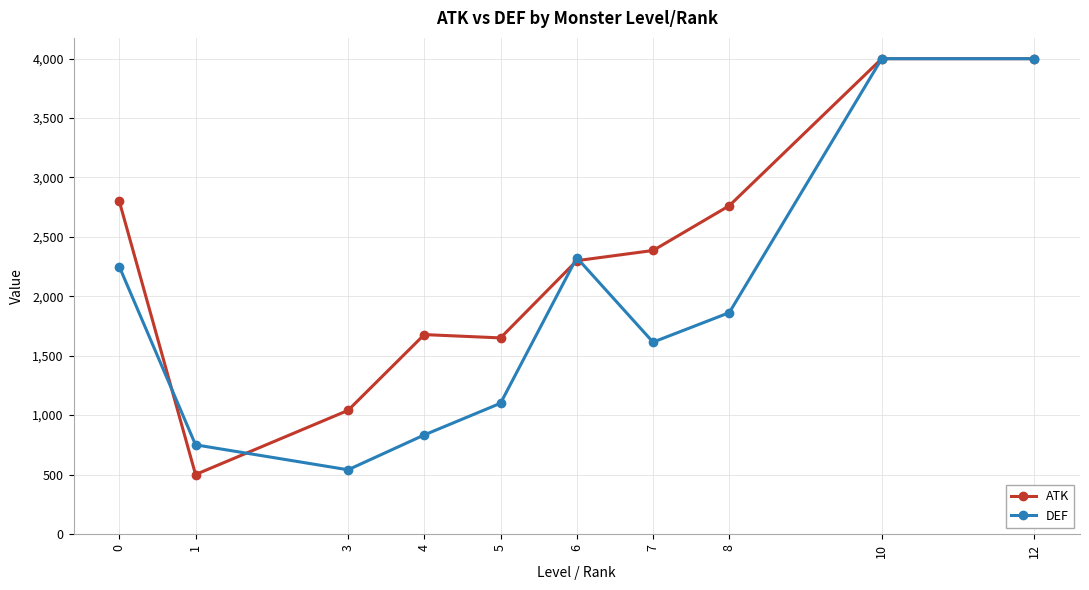

What is the sum of all DEF values?

19275.1